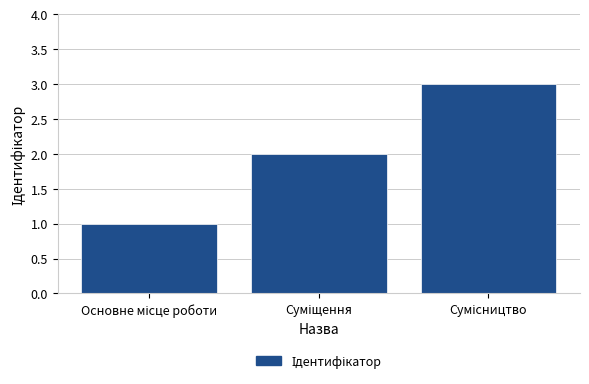

What is the sum of all values?

6